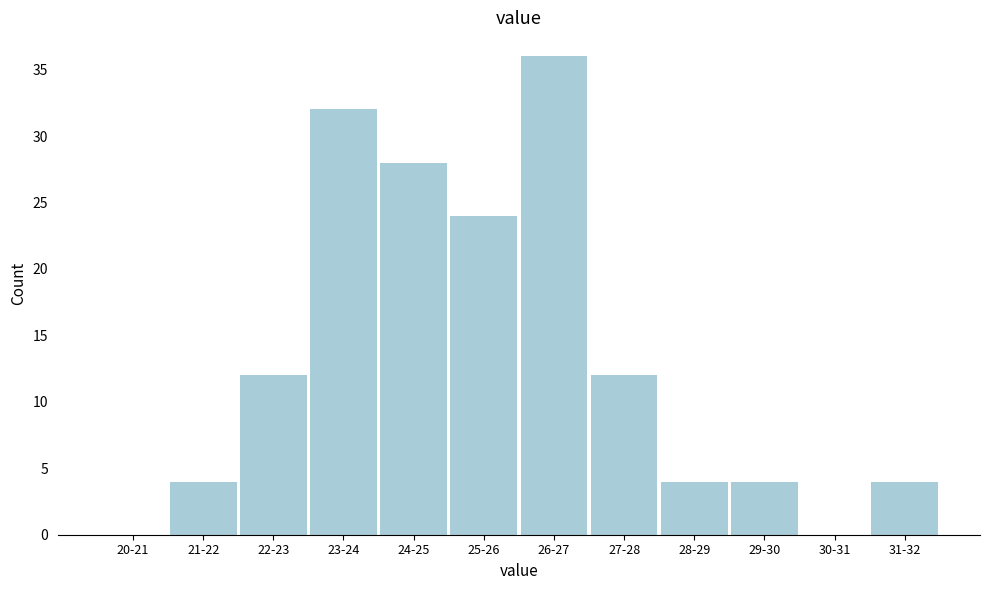

Reading left to right, extract all data points from this chart.

20-21=0	21-22=4	22-23=12	23-24=32	24-25=28	25-26=24	26-27=36	27-28=12	28-29=4	29-30=4	30-31=0	31-32=4